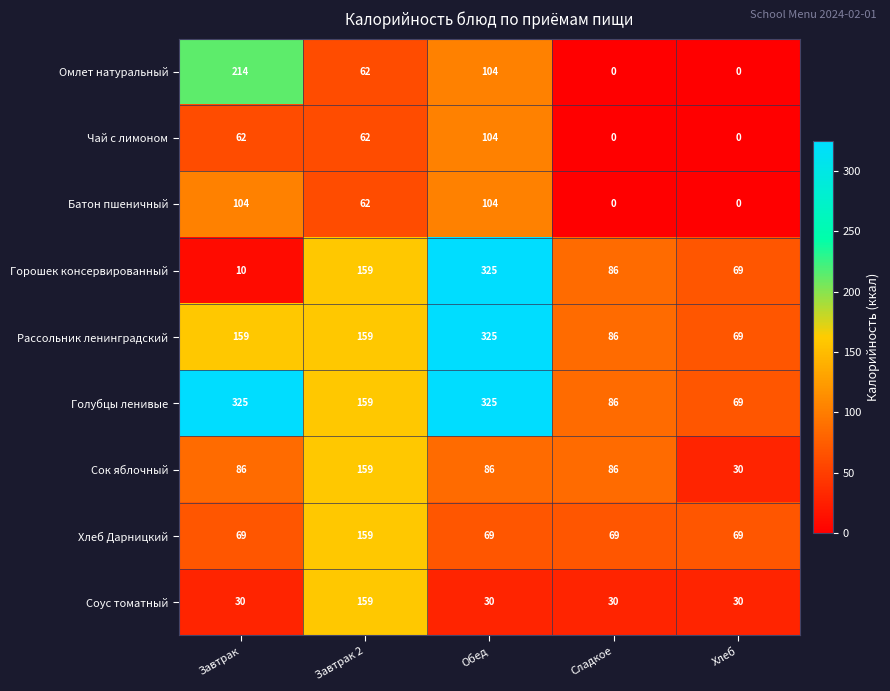

At which category is the sum across all series the highest?

Обед